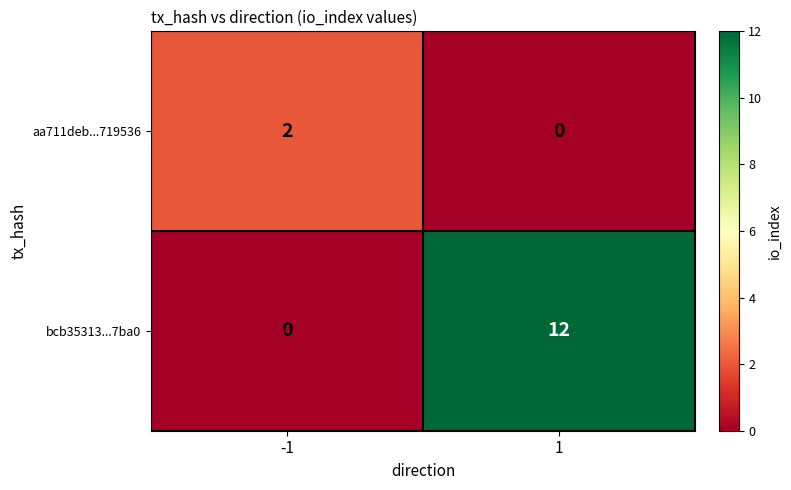

What is the greatest value displayed?

12